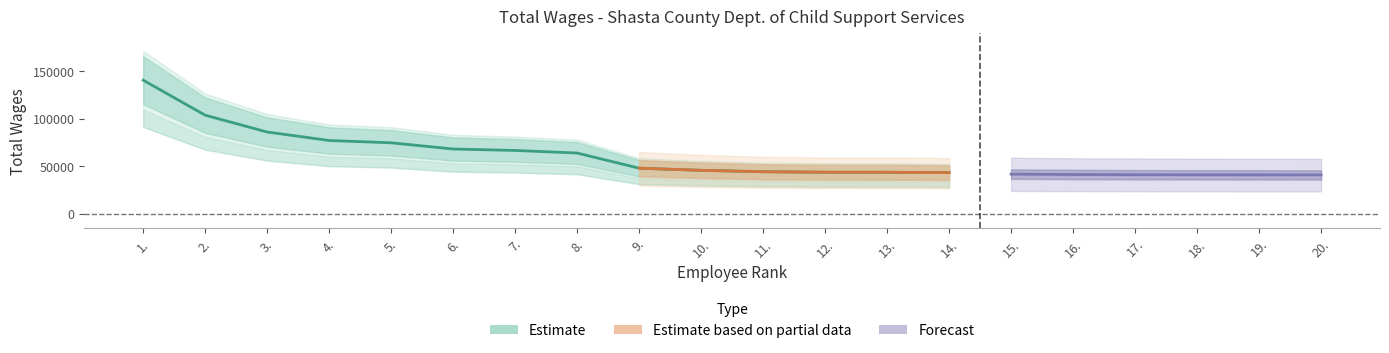

What is the label of the 10th point from the right?

11.